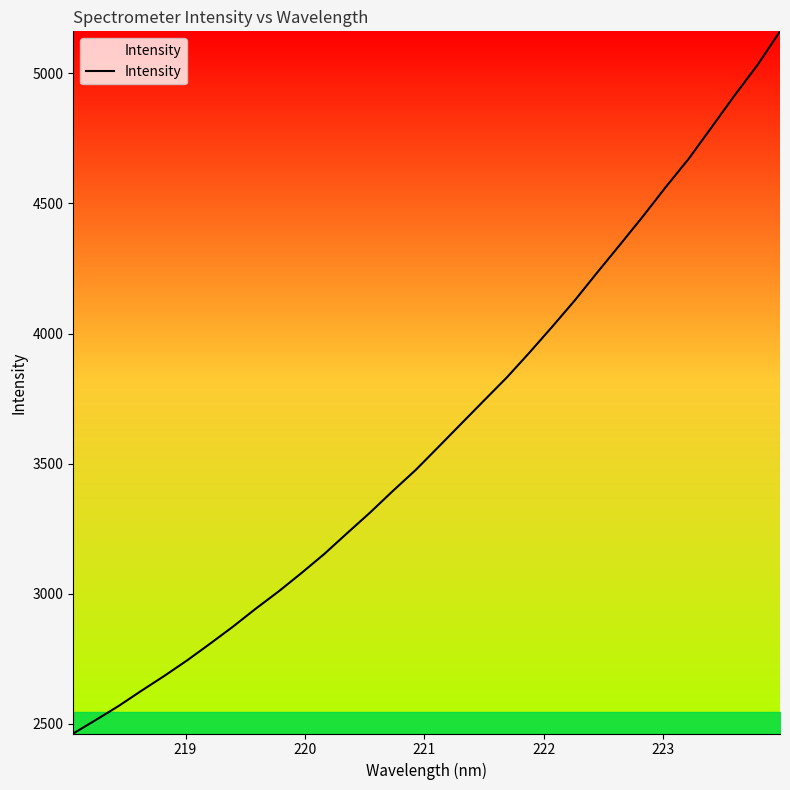

What is the maximum value shown in the chart?

5161.4